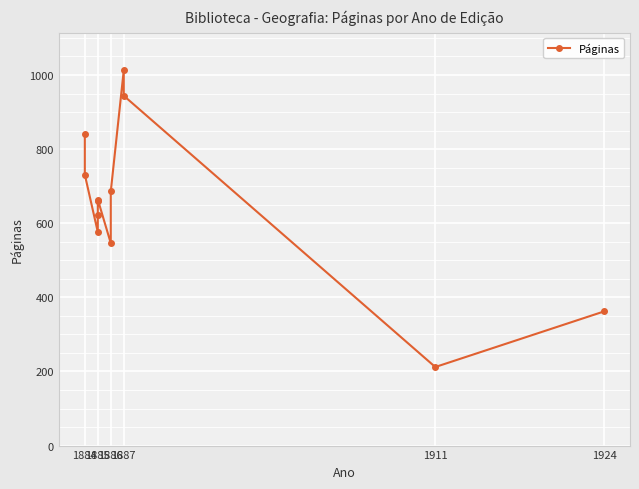

What is the sum of all values?

7857